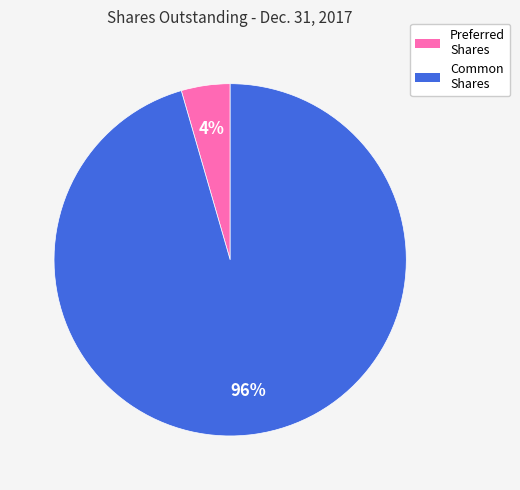

Rank the categories by value from highest to lowest.

Common Shares, Preferred Shares